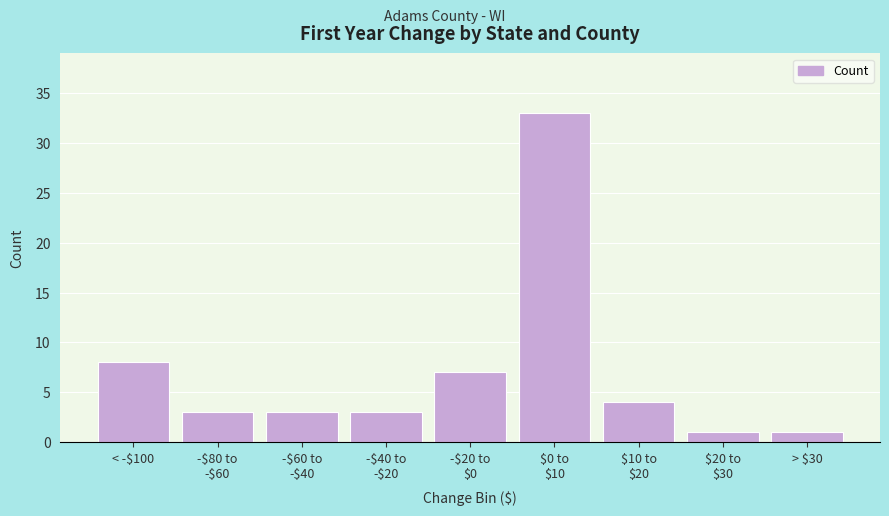

Reading right to left, extract all data points from this chart.

1	1	4	33	7	3	3	3	8